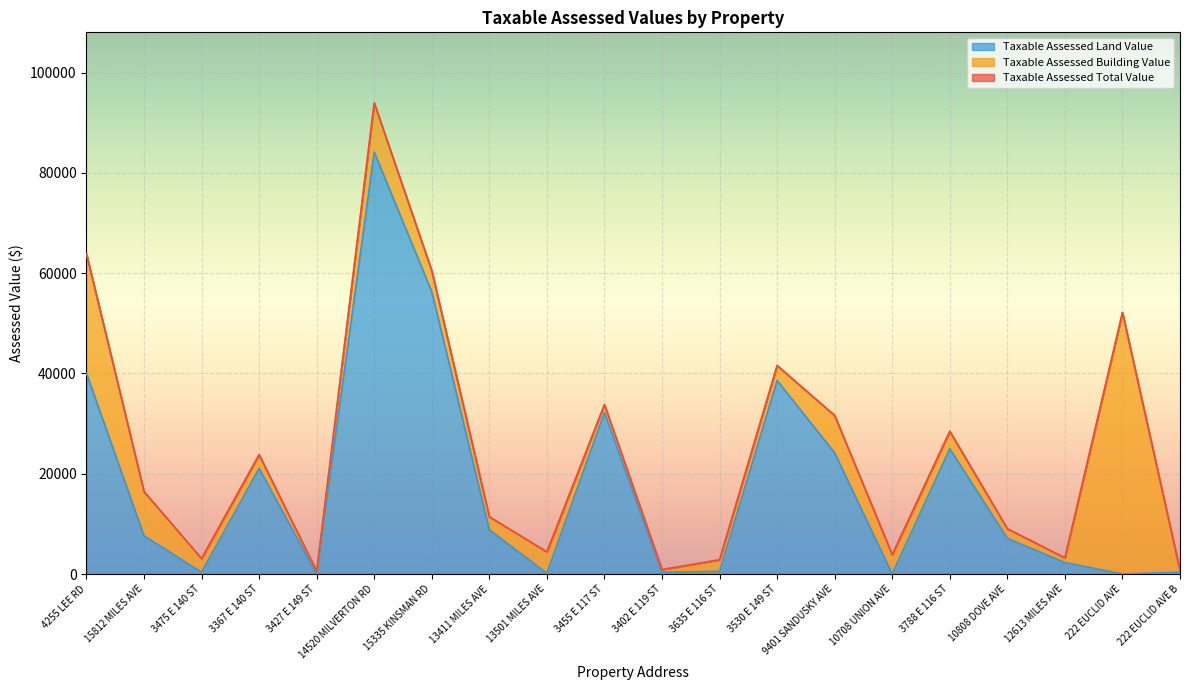

Which series changed the most between 15812 MILES AVE and 10808 DOVE AVE?

Taxable Assessed Total Value